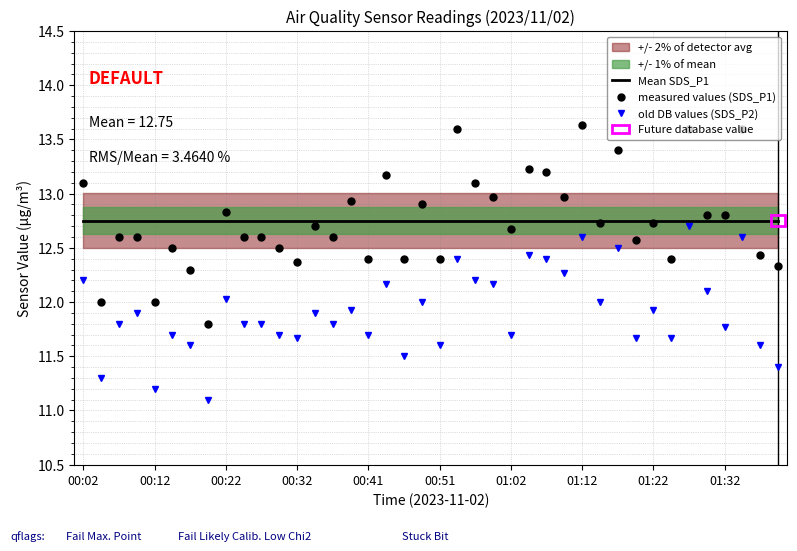

True or false: measured values (SDS_P1) and old DB values (SDS_P2) cross at least once.

False